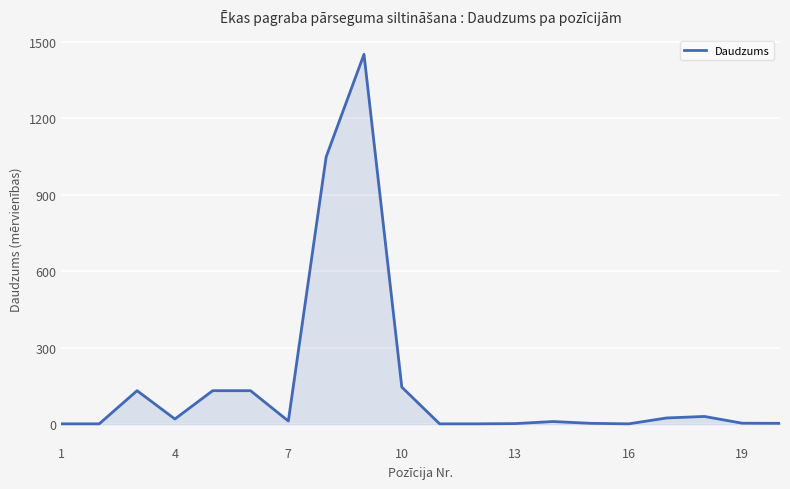

What is the difference between the maximum and minimum values?

1449.0